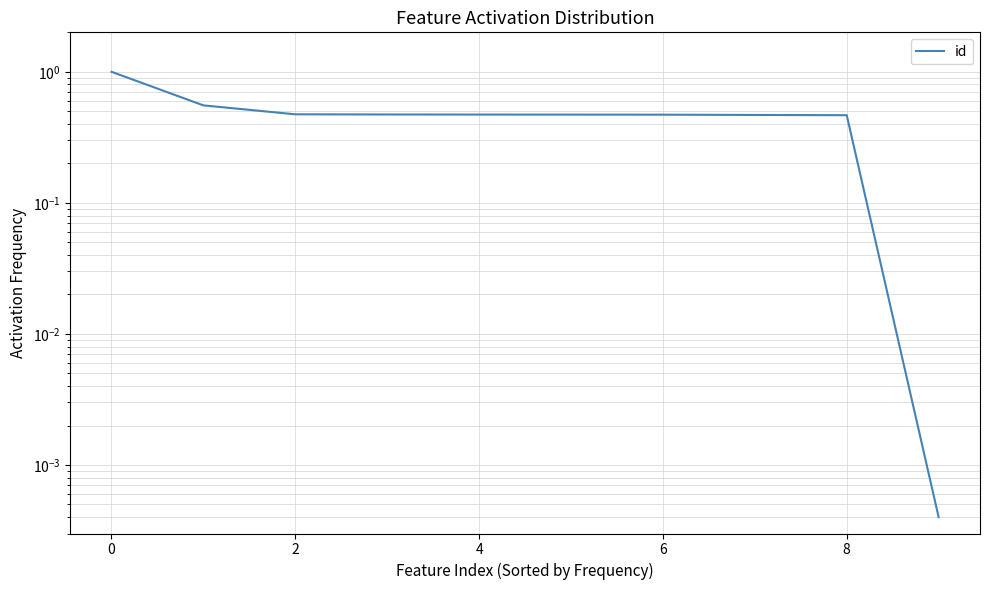

What is the difference between the values at 9 and 2?

0.5